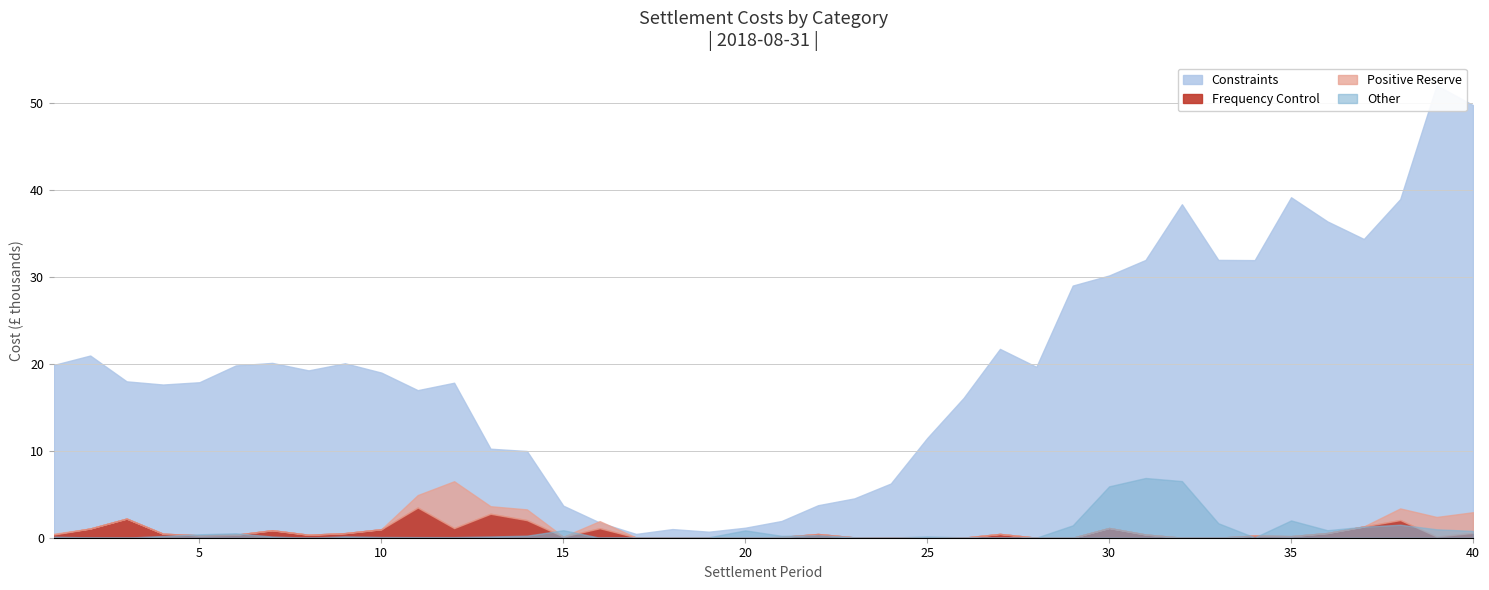

Reading left to right, list all the values displayed in this chart.

Constraints: 1=19877.9	2=20958.8	3=17988.6	4=17622.7	5=17886.0	6=19817.7	7=20111.3	8=19249.4	9=20067.0	10=18993.8	11=16975.2	12=17829.4	13=10239.9	14=9975.5	15=3687.0	16=1744.2	17=436.8	18=994.7	19=692.4	20=1151.1	21=1926.7	22=3737.4	23=4524.7	24=6234.5	25=11463.6	26=16076.9	27=21721.1	28=19661.1	29=29005.7	30=30167.2	31=31951.9	32=38360.5	33=31959.6	34=31934.6	35=39165.0	36=36386.6	37=34365.3	38=38955.5	39=52046.2	40=49764.5
Frequency Control: 1=369.9	2=1058.8	3=2201.9	4=461.9	5=275.4	6=340.3	7=861.4	8=342.1	9=527.7	10=978.4	11=3469.4	12=1105.1	13=2756.6	14=2022.2	15=122.2	16=1093.5	17=30.5	18=0.0	19=0.0	20=0.0	21=88.4	22=429.5	23=35.3	24=0.0	25=0.0	26=4.0	27=437.2	28=0.0	29=0.0	30=1120.5	31=373.0	32=4.4	33=6.1	34=249.9	35=181.5	36=543.4	37=1296.0	38=2031.7	39=136.8	40=558.6
Positive Reserve: 1=87.1	2=2.4	3=0.0	4=0.0	5=0.0	6=0.0	7=0.0	8=0.0	9=0.0	10=0.0	11=1435.6	12=5391.2	13=866.4	14=1236.6	15=0.0	16=815.9	17=0.0	18=0.0	19=0.0	20=0.0	21=0.0	22=0.0	23=0.0	24=0.0	25=0.0	26=0.0	27=0.0	28=0.0	29=0.0	30=0.0	31=0.0	32=0.0	33=0.0	34=0.0	35=0.0	36=0.0	37=0.0	38=1337.7	39=2251.2	40=2374.1
Other: 1=118.9	2=36.5	3=7.1	4=202.8	5=393.2	6=513.0	7=136.5	8=2.6	9=155.9	10=80.8	11=71.3	12=71.7	13=143.2	14=235.4	15=862.8	16=0.0	17=36.3	18=39.4	19=48.5	20=843.6	21=218.1	22=289.7	23=62.0	24=11.3	25=154.5	26=36.6	27=26.4	28=4.3	29=1422.7	30=5909.5	31=6870.4	32=6515.5	33=1666.9	34=30.2	35=1986.0	36=862.3	37=1272.1	38=1495.1	39=971.0	40=781.0